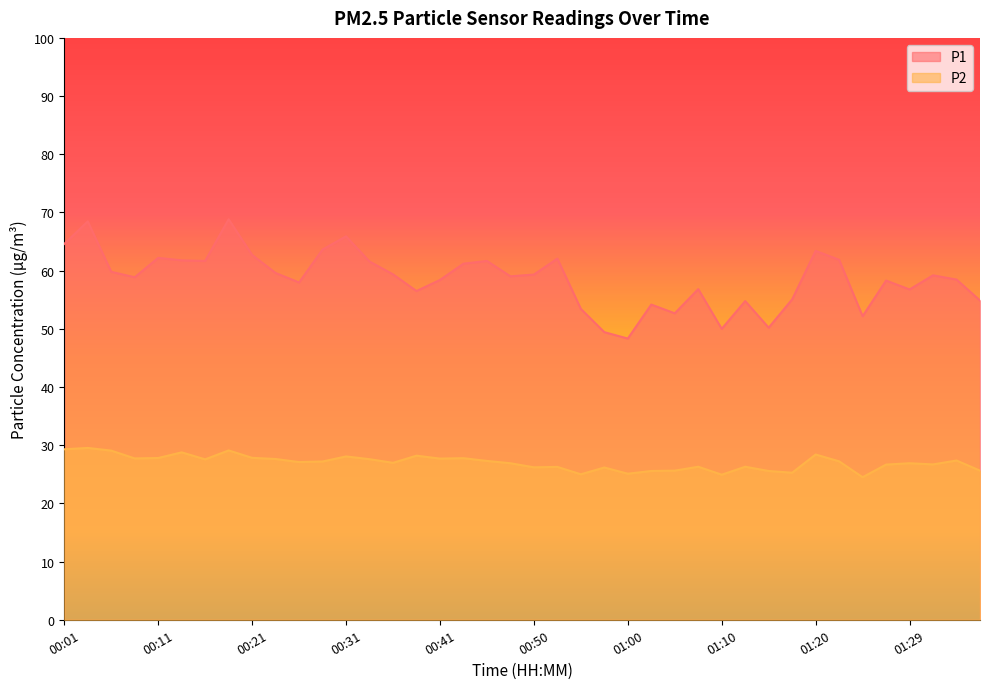

True or false: P2 has more than 0 interior local peaks.

True